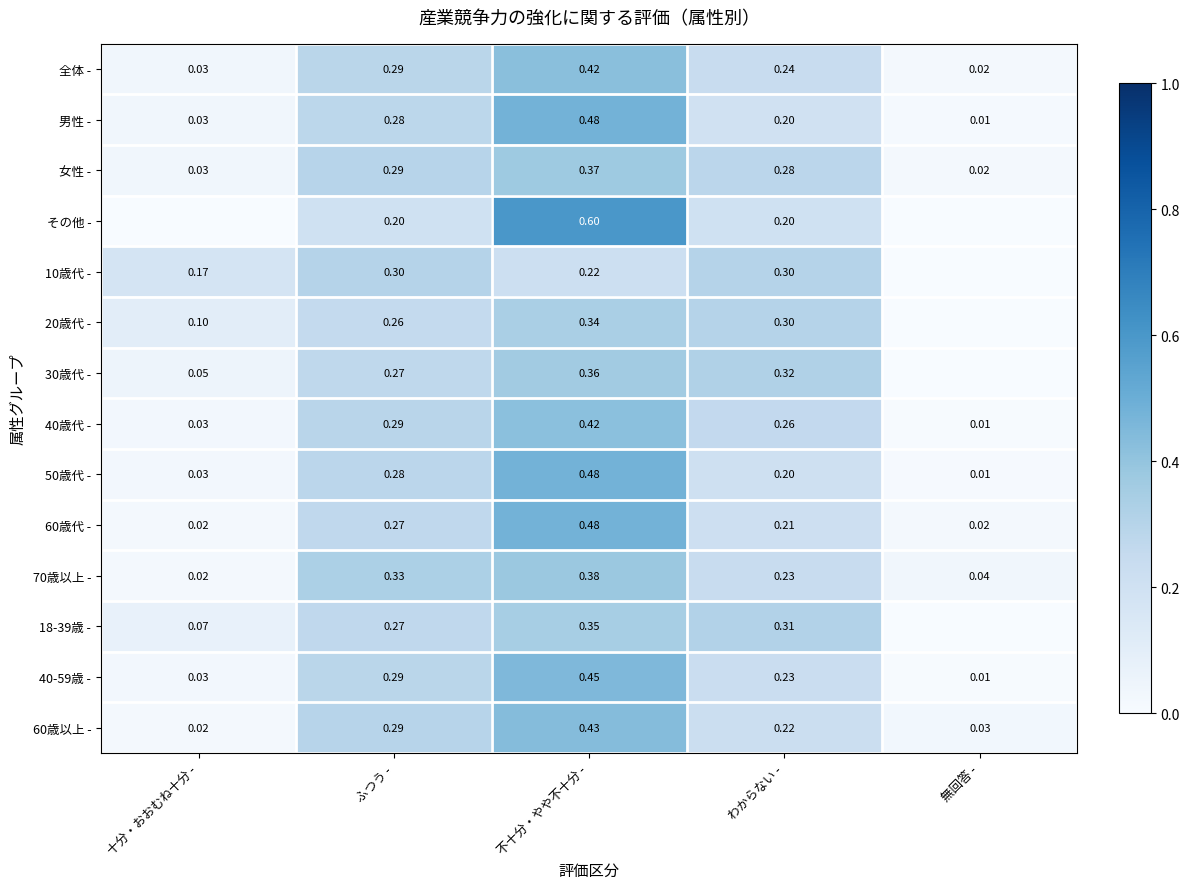

Which category has the highest value in the 40歳代 - series?

不十分・やや不十分 -